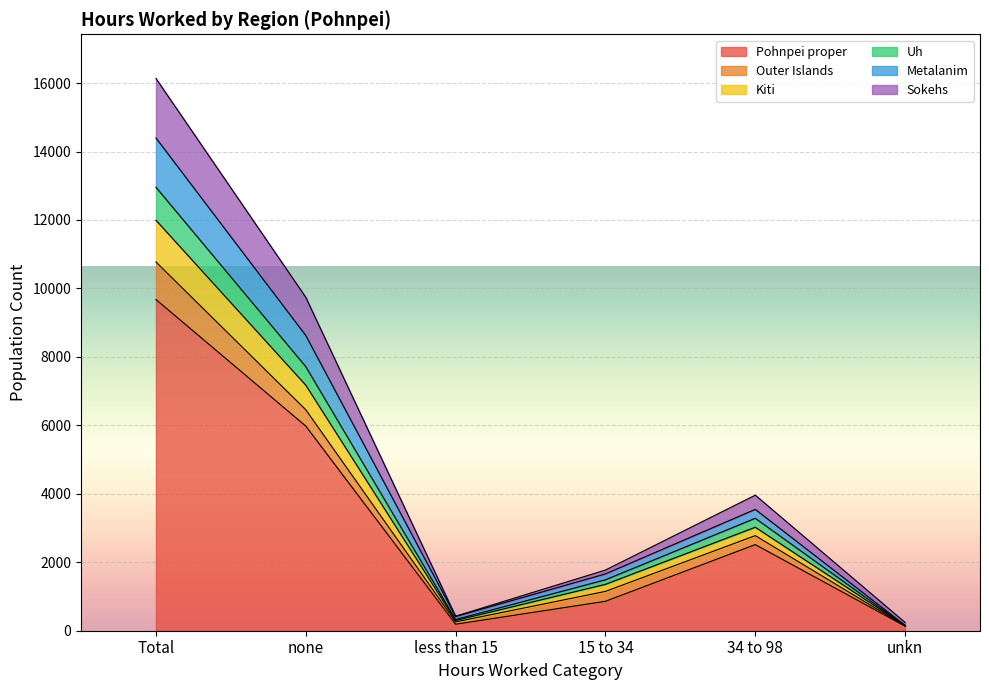

What is the total value across all series at none?

9741